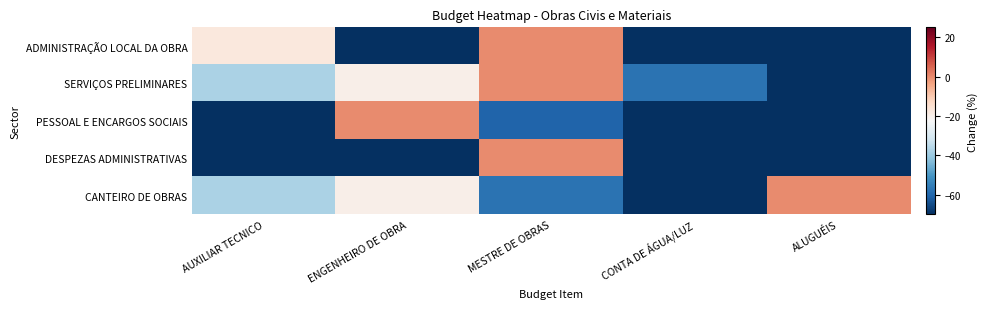

What is the minimum value shown in the chart?

-100.0